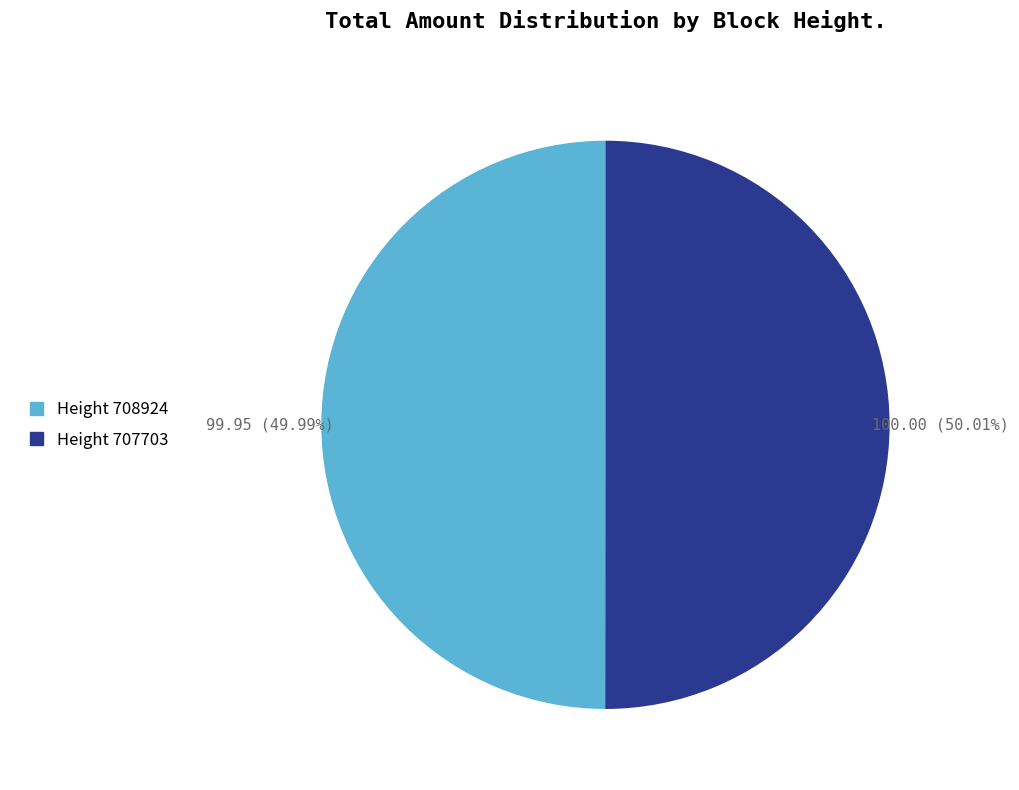

To the nearest percent, what is the average slice percentage?

50%